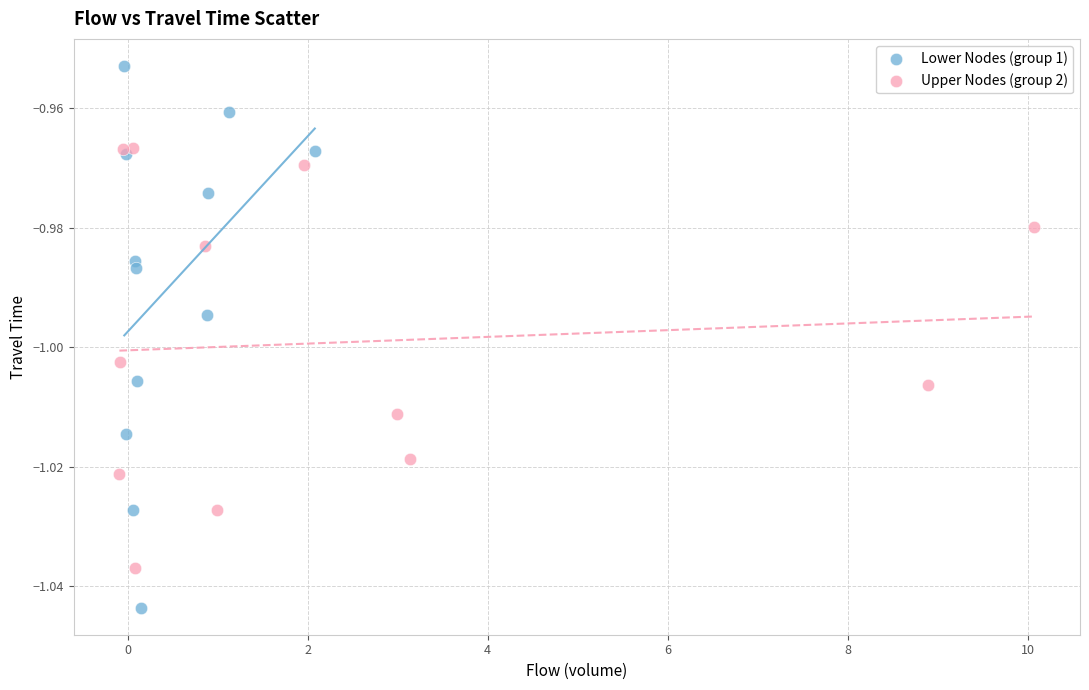

Which series has the widest spread of Y values?

Lower Nodes (group 1)